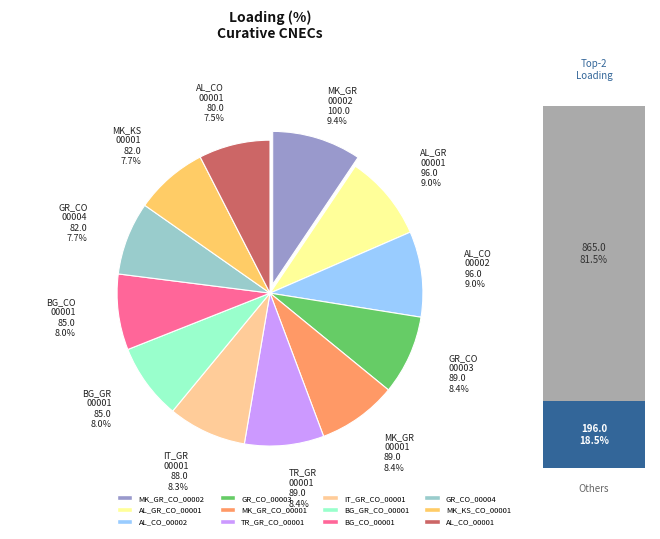

Does AL_CO_00001 account for over 50% of the chart?

No